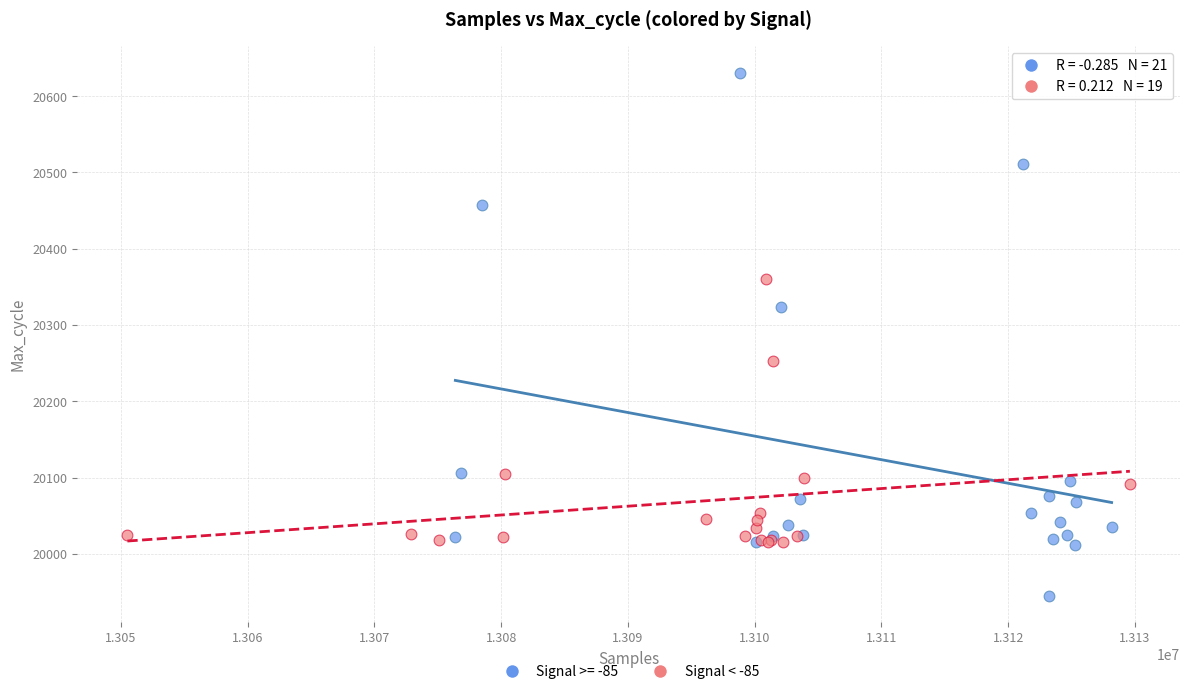

Which series reaches the maximum Y coordinate?

Signal >= -85